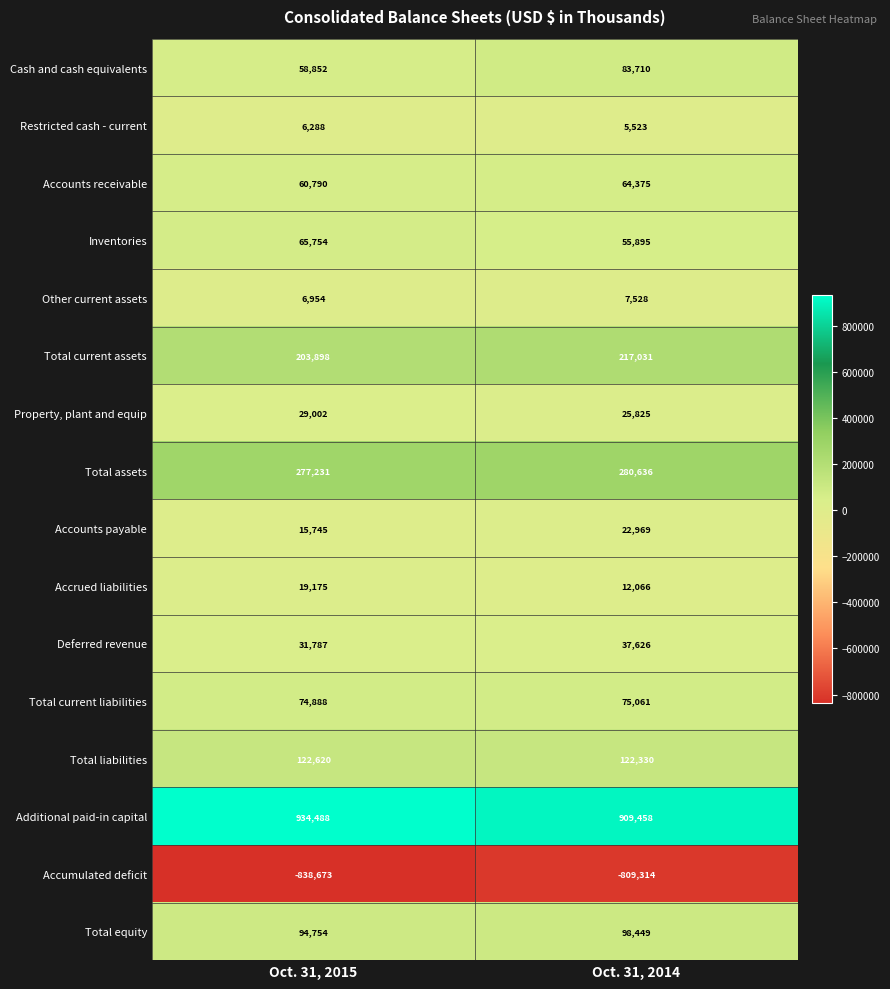

Is it true that Total assets equals 487243 at Oct. 31, 2014?

False